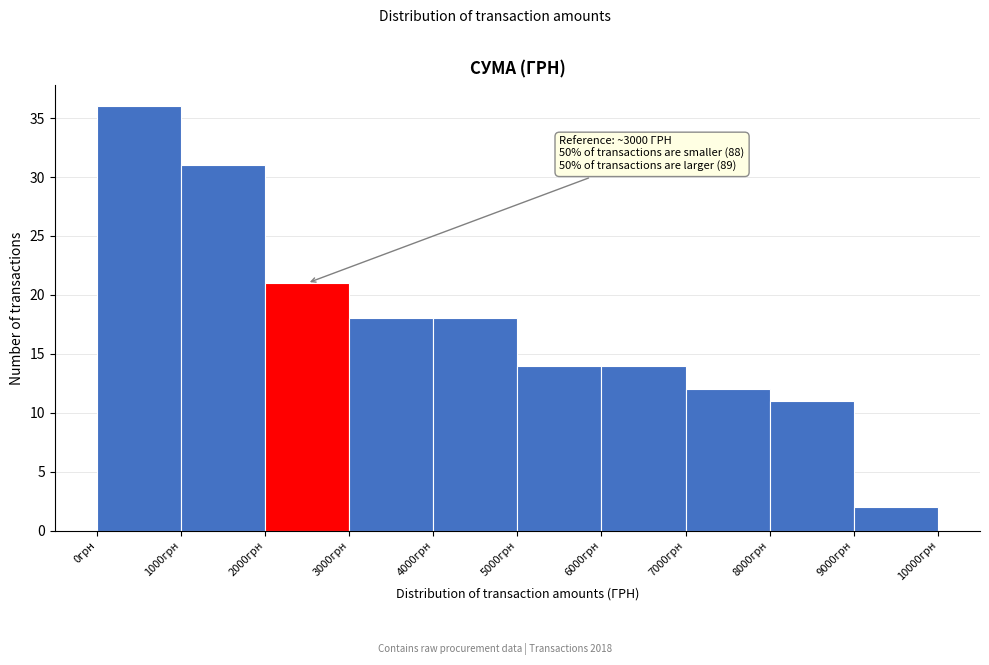

Over which range of the x-axis is the bar tallest?

0 to 1000